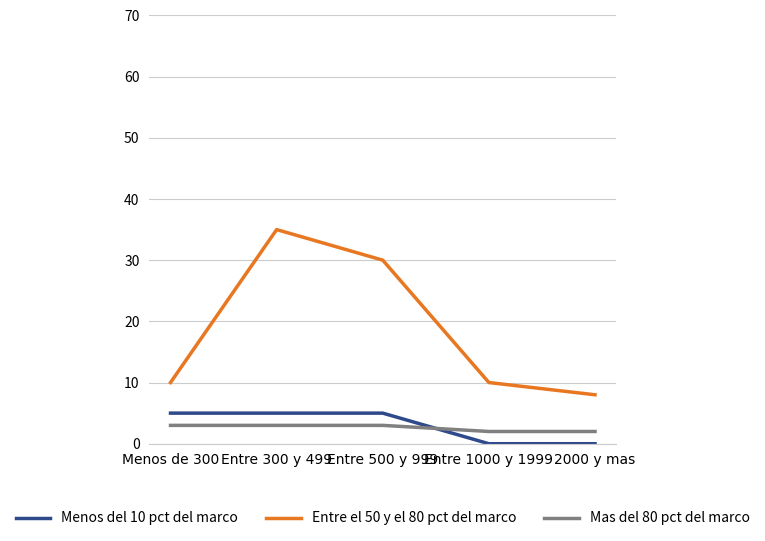

What is the sum of all Entre el 50 y el 80 pct del marco values?

93